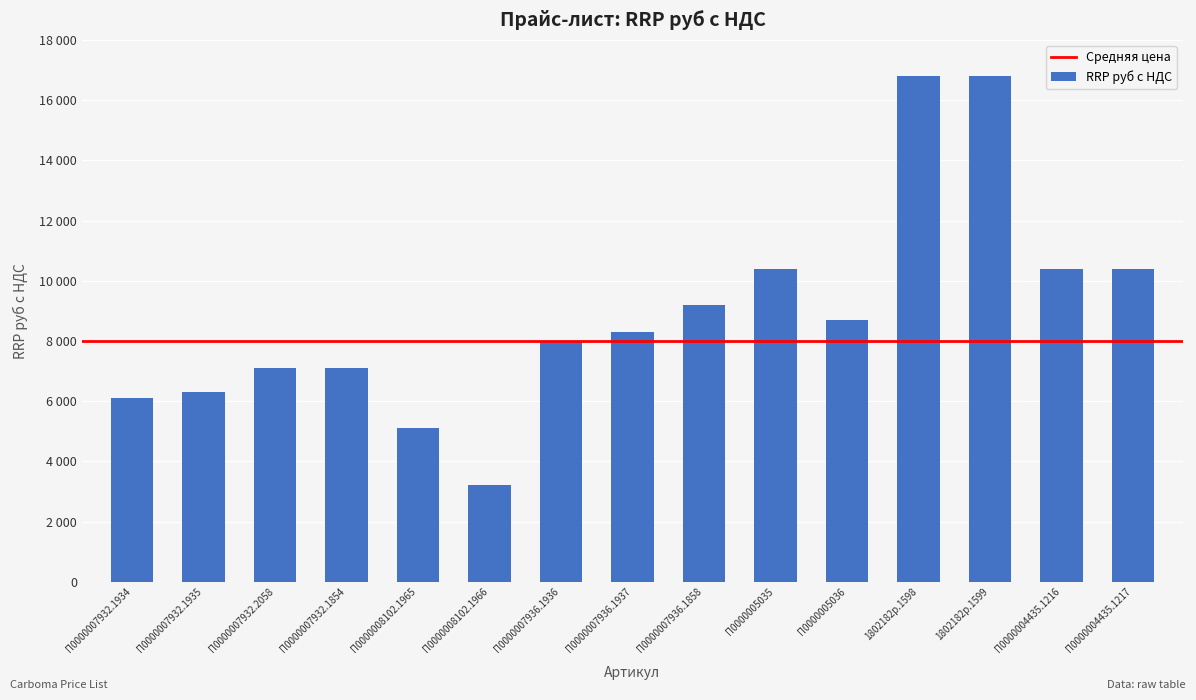

Approximately how many times larger is the value at 1802182p.1599 compared to П0000007932.2058?

2.4